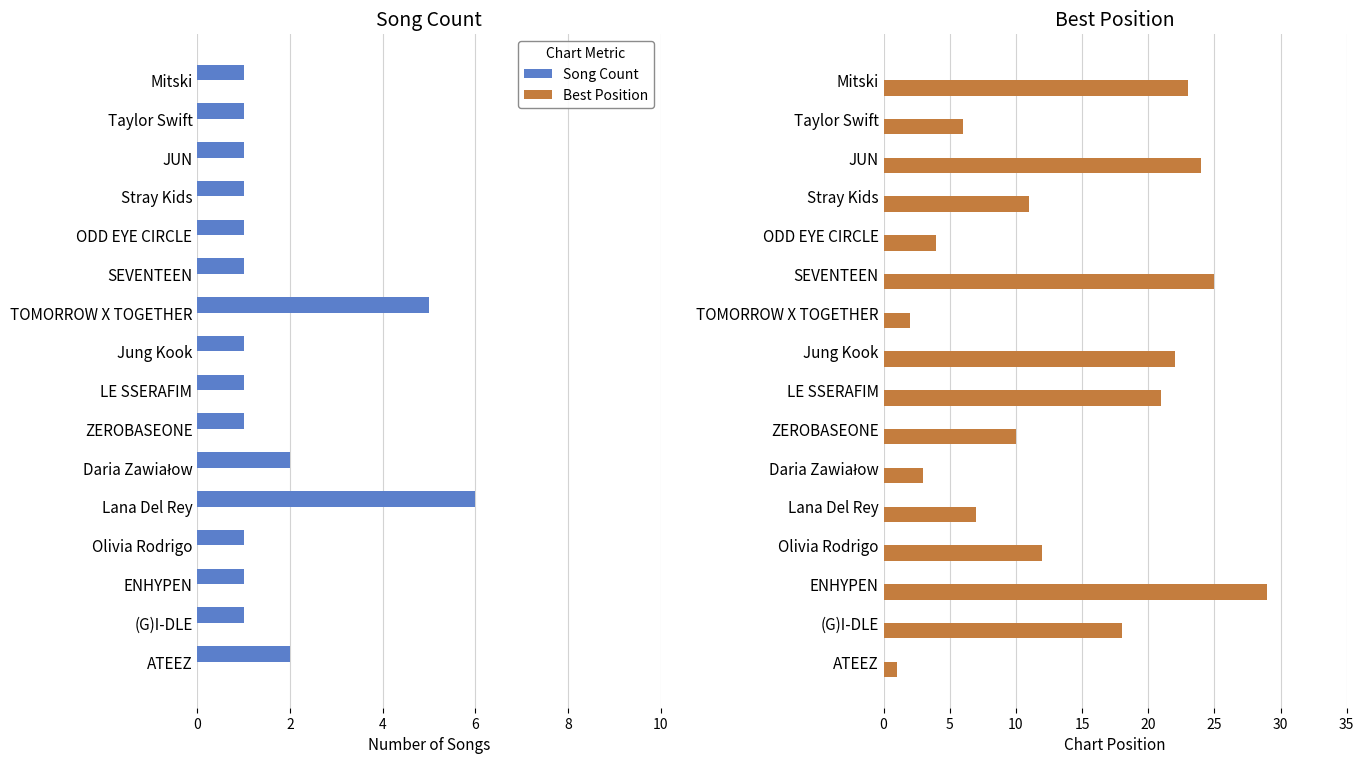

The Song Count series shows 2 at ODD EYE CIRCLE. True or false?

False